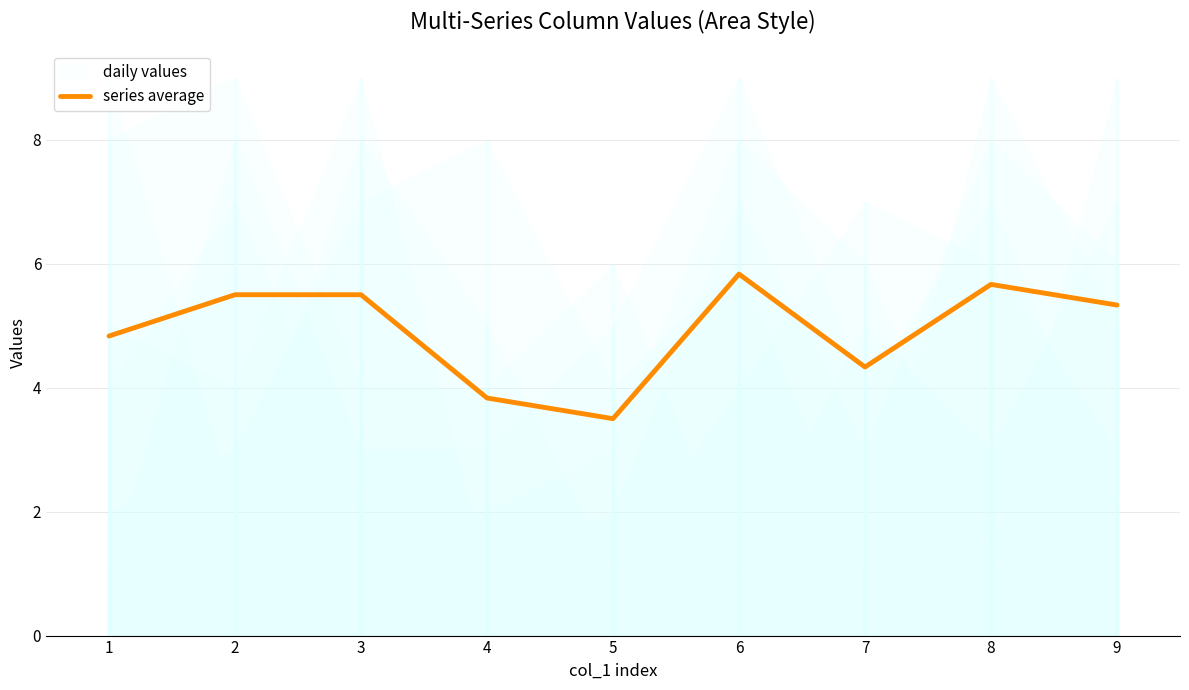

How many points are higher than both their immediate neighbors (excluding endpoints)?

2